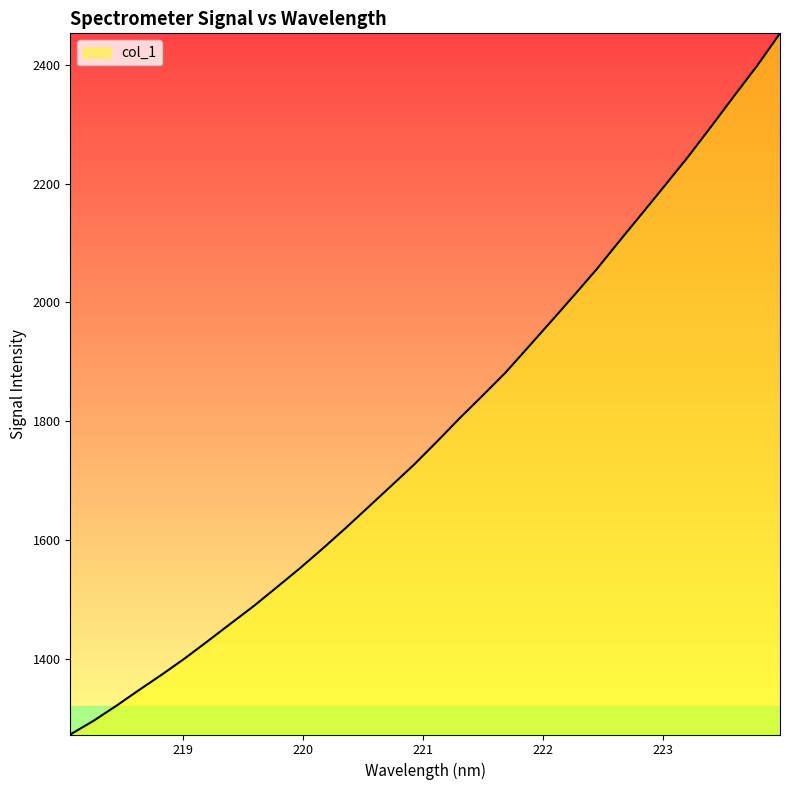

What is the minimum value shown in the chart?

1272.2